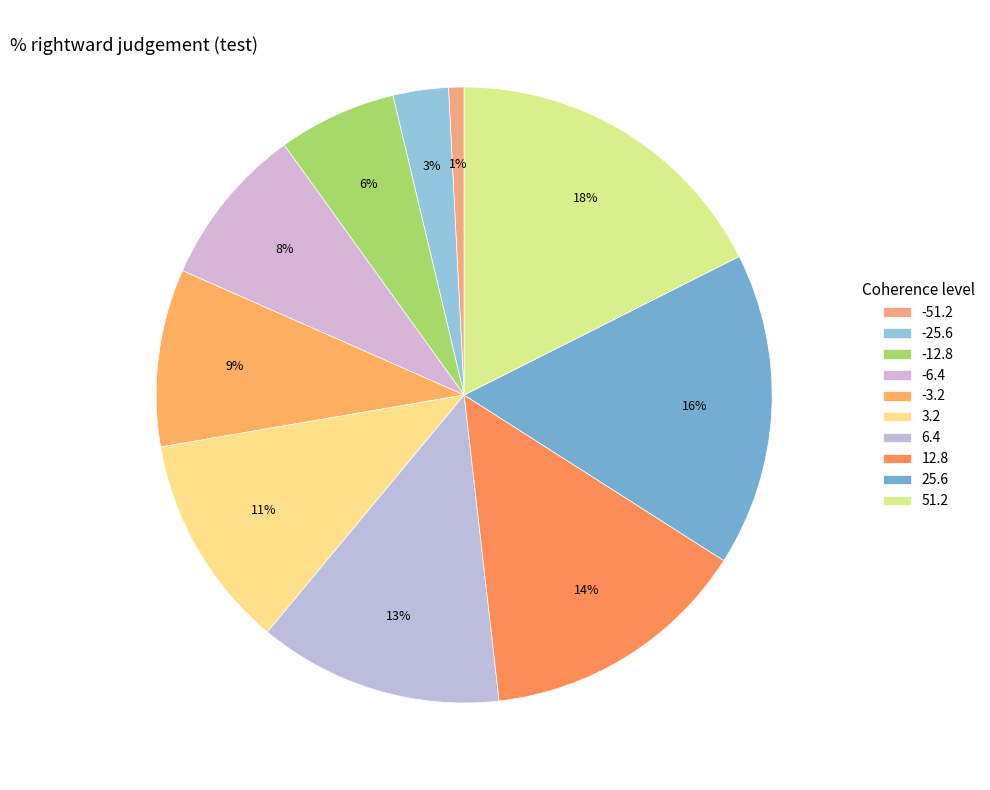

Which slice is the smallest?

-51.2